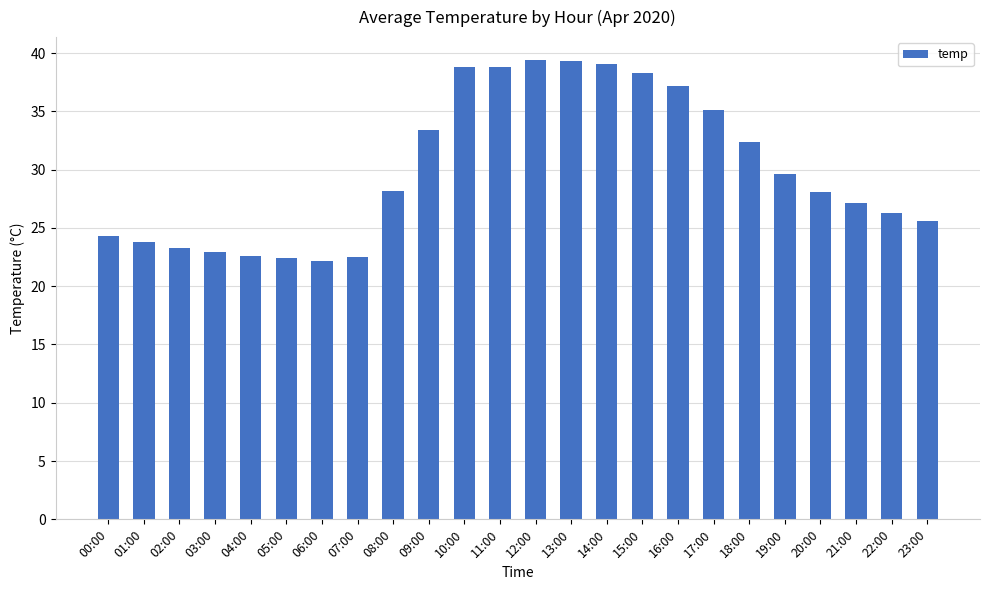

What is the label of the 18th bar from the right?

06:00